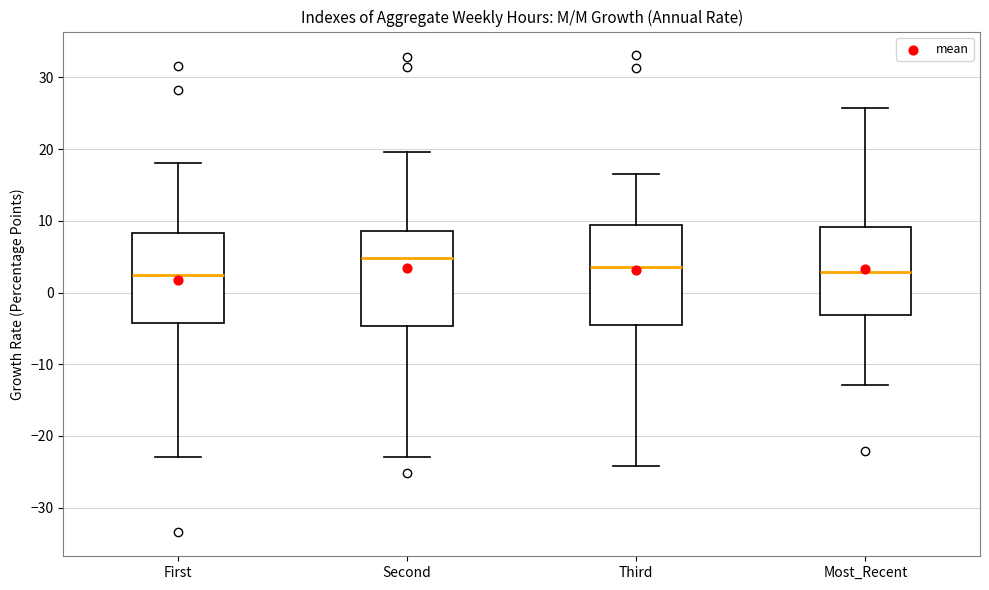

Reading left to right, transcribe this box plot: for each box, give where its median line is, the range the box spans, and where its two whiskers end, as read against the y-axis. The values are not printed on the chart, so give them approximately, as read against the axis.

First: median 2, box -4 to 8, whiskers -23 to 18
Second: median 5, box -5 to 9, whiskers -23 to 20
Third: median 4, box -5 to 9, whiskers -24 to 17
Most_Recent: median 3, box -3 to 9, whiskers -13 to 26